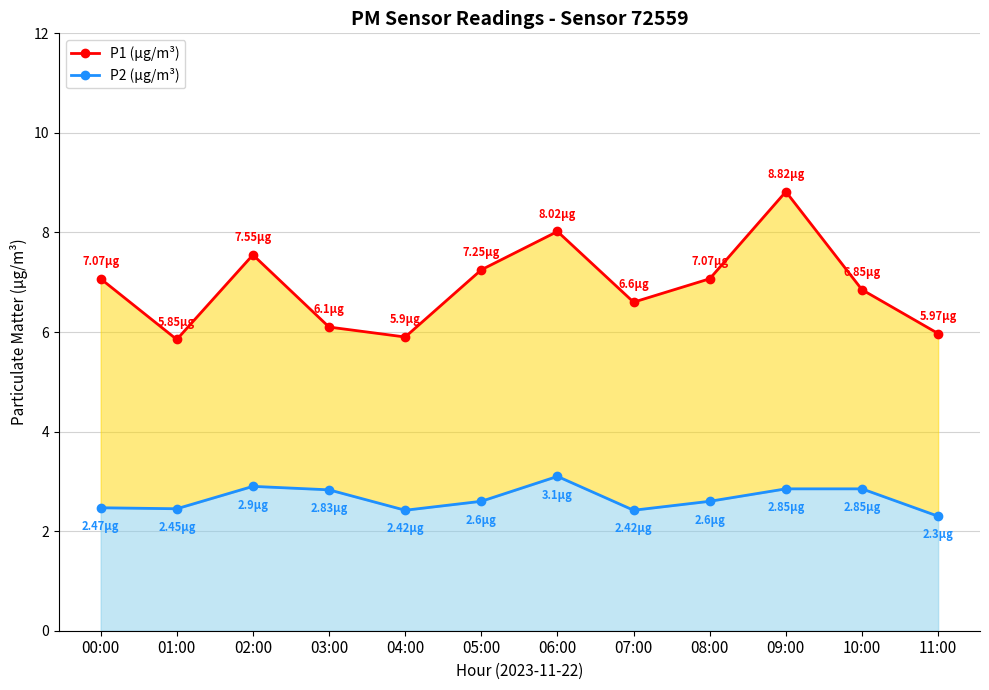

Where does the P1 (µg/m³) series first go above 7?

00:00